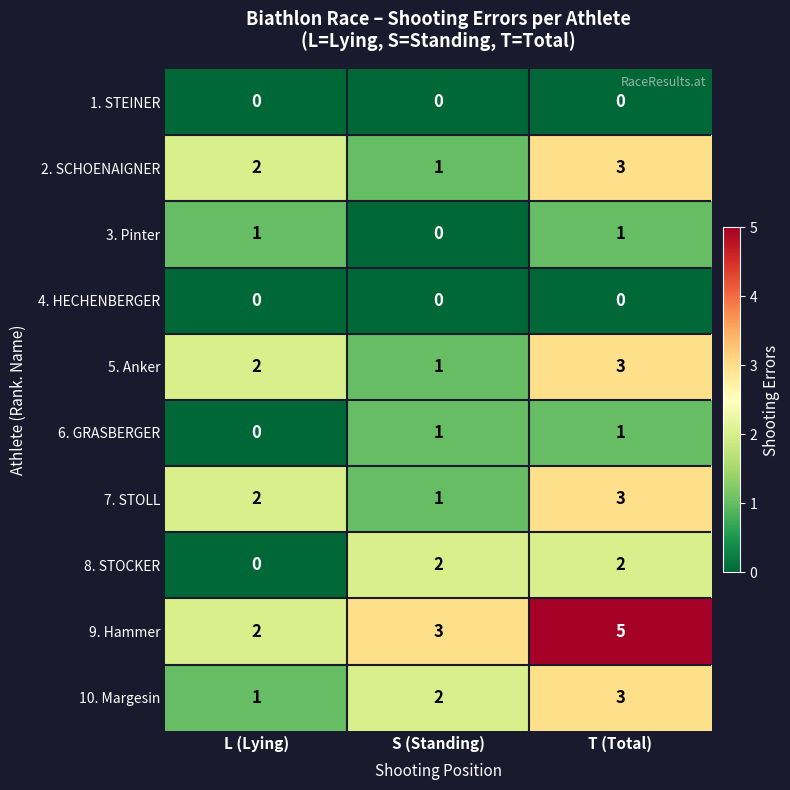

Which series has the largest total across all categories?

9. Hammer